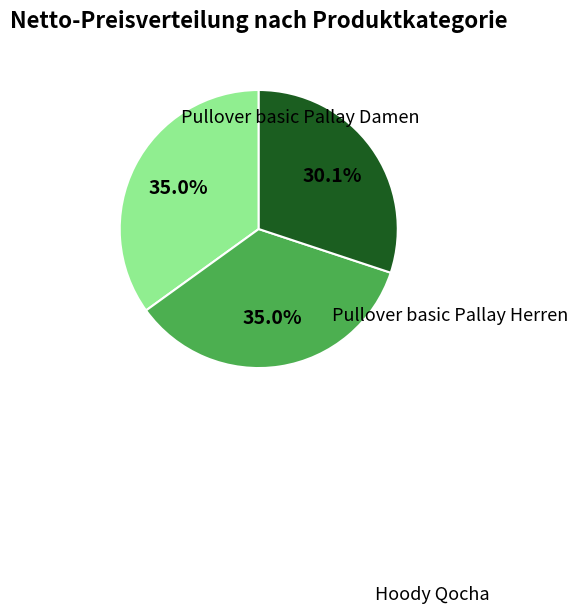

Is there any slice that represents more than half of the pie?

No